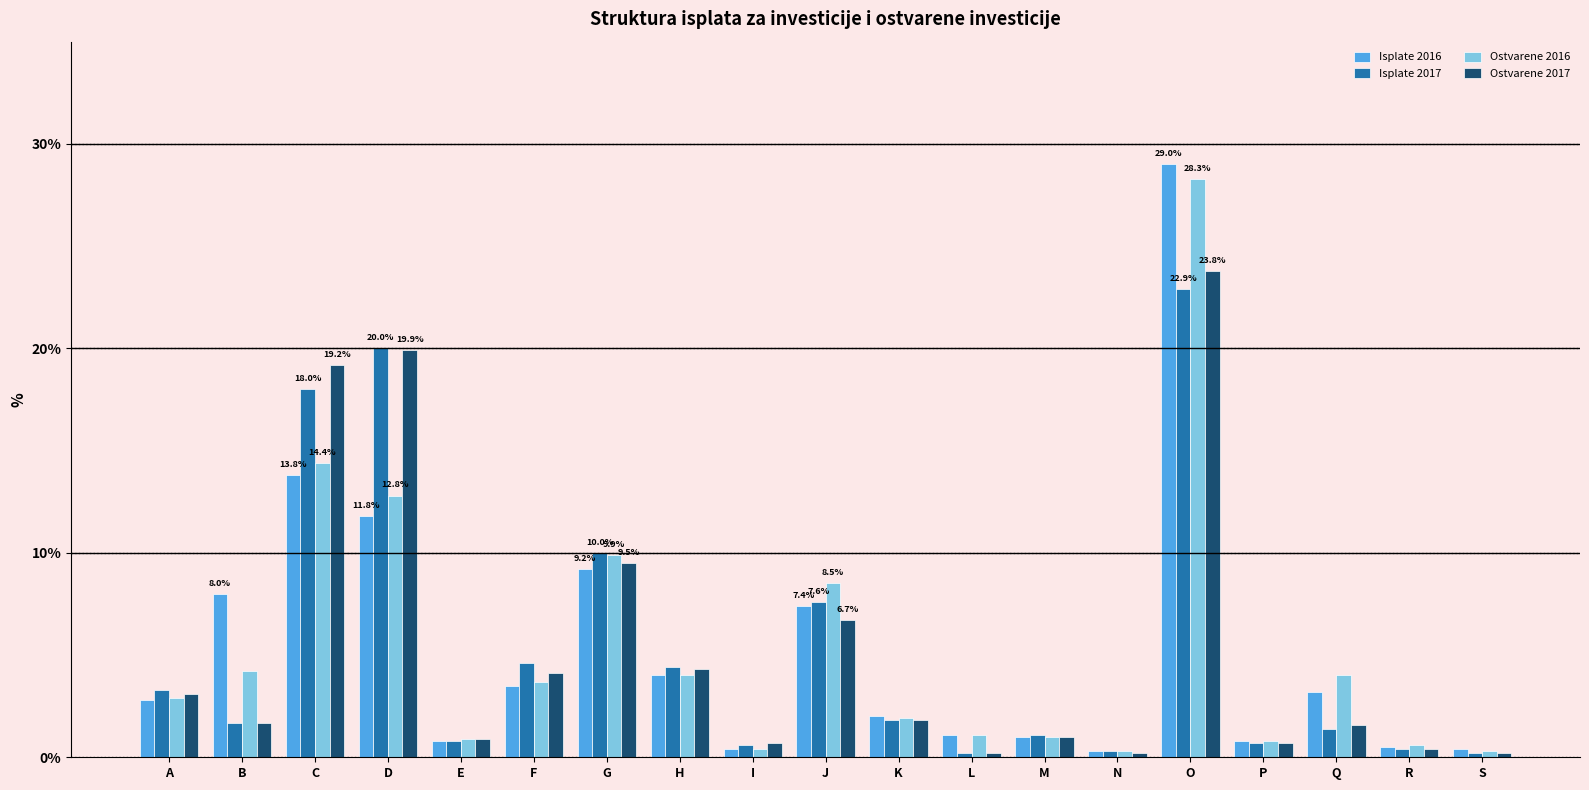

What is the greatest value displayed?

29.0